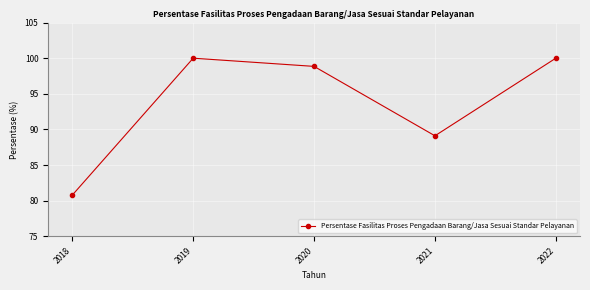

What is the greatest value displayed?

100.0